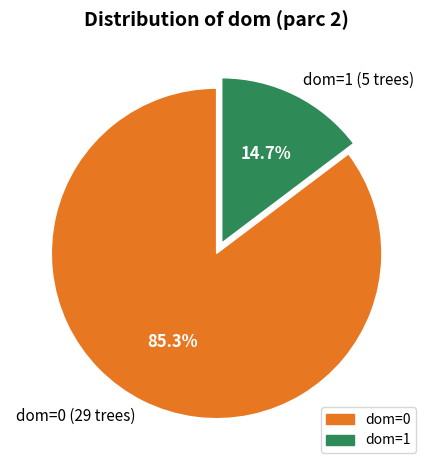

How much of the chart is everything except dom=0?

14.7%